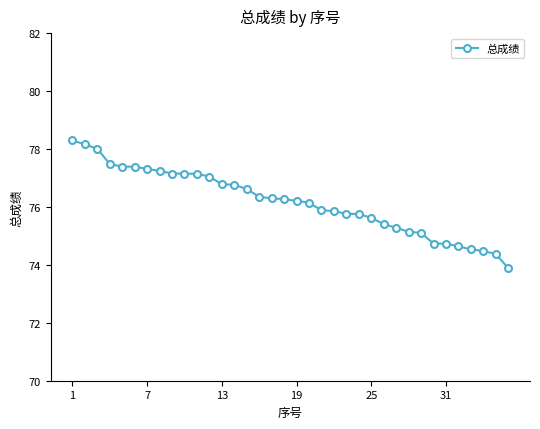

What is the value of the 1st point from the left?

78.3